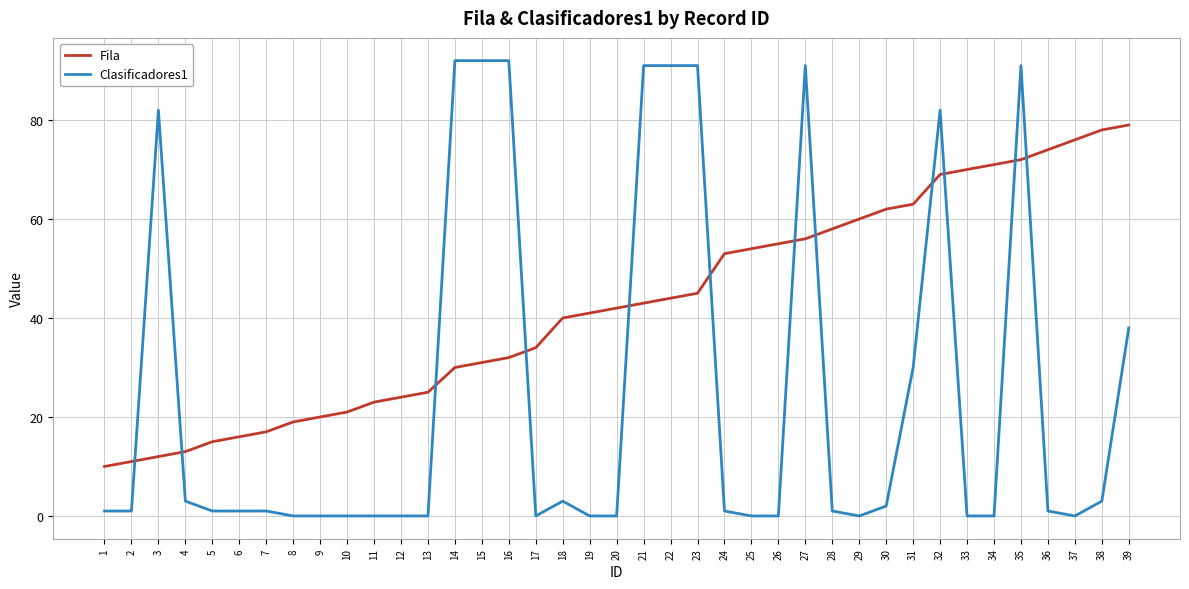

Reading left to right, extract all data points from this chart.

Fila: 10	11	12	13	15	16	17	19	20	21	23	24	25	30	31	32	34	40	41	42	43	44	45	53	54	55	56	58	60	62	63	69	70	71	72	74	76	78	79
Clasificadores1: 1	1	82	3	1	1	1	0	0	0	0	0	0	92	92	92	0	3	0	0	91	91	91	1	0	0	91	1	0	2	30	82	0	0	91	1	0	3	38